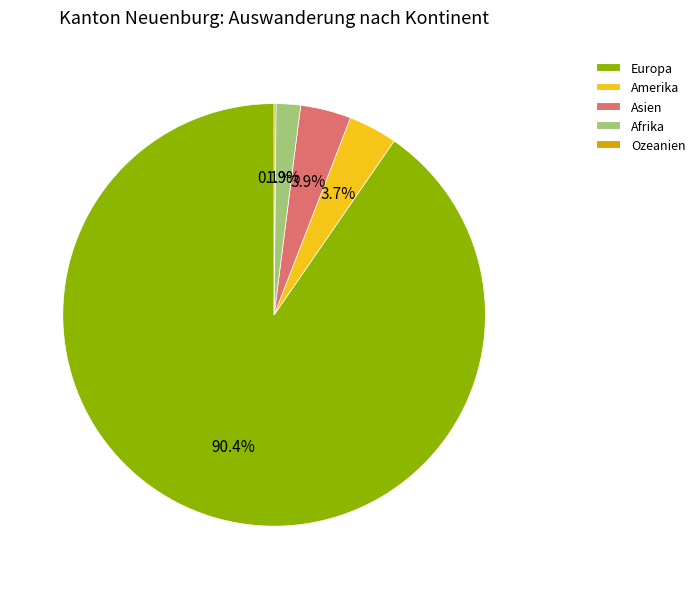

Is there a majority slice in this chart?

Yes